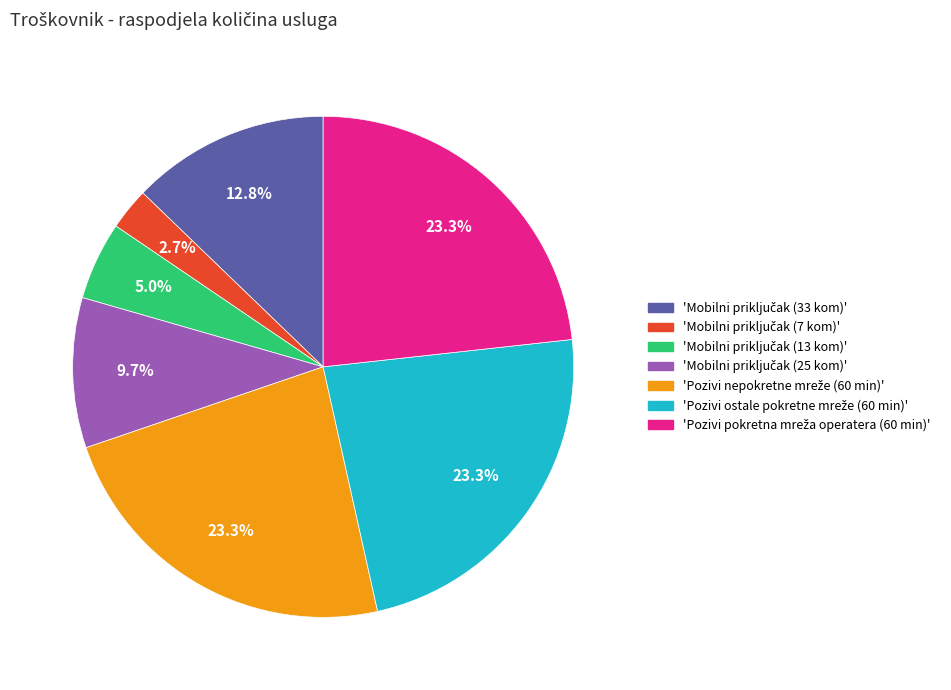

Is there any slice that represents more than half of the pie?

No